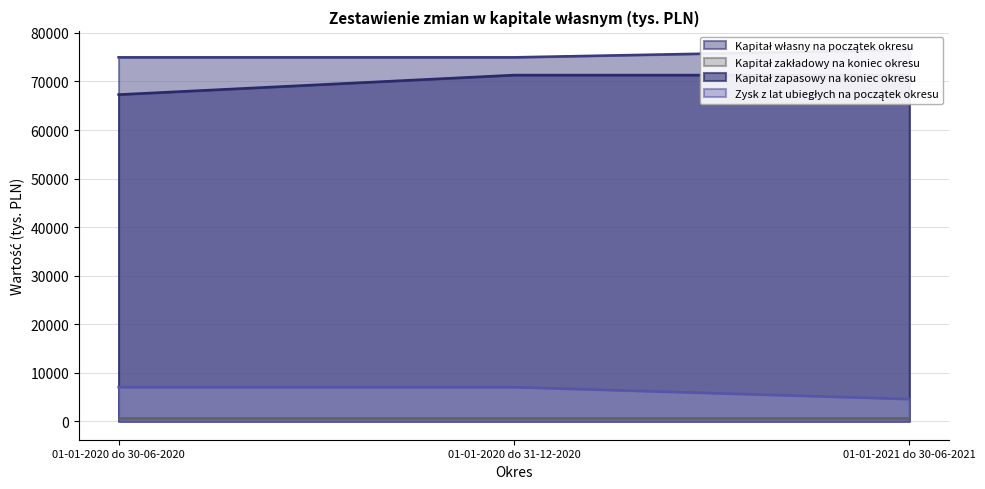

What is the average value of the Zysk z lat ubiegłych na początek okresu series?

6193.3